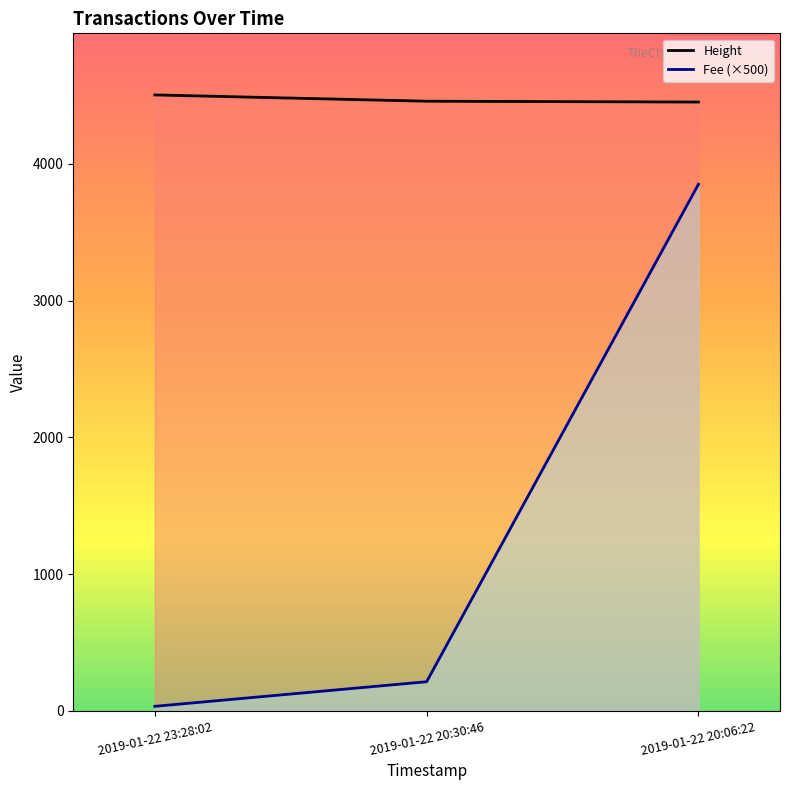

What is the total value across all series at 2019-01-22 20:06:22?

8304.4